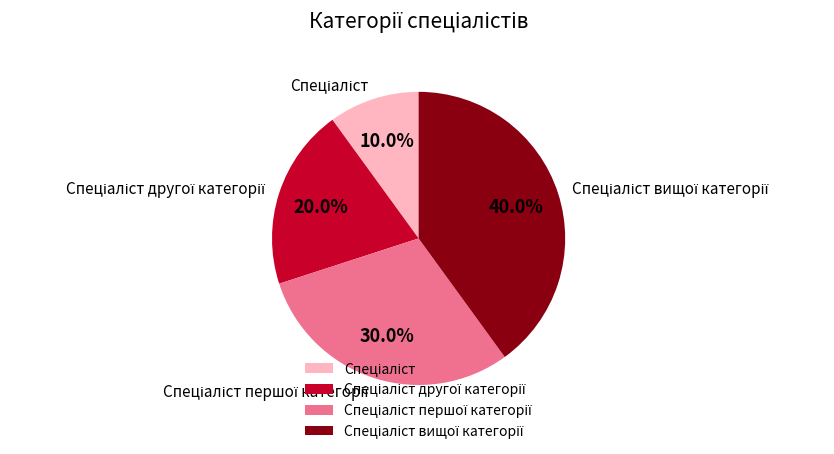

Is there any slice that represents more than half of the pie?

No